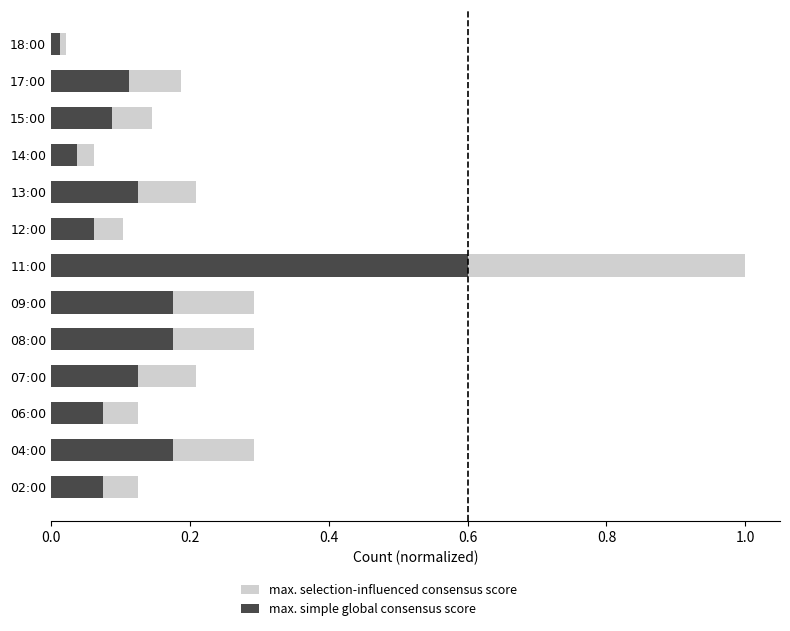

The value of max. selection-influenced consensus score at 18:00 is 0.0. True or false?

False